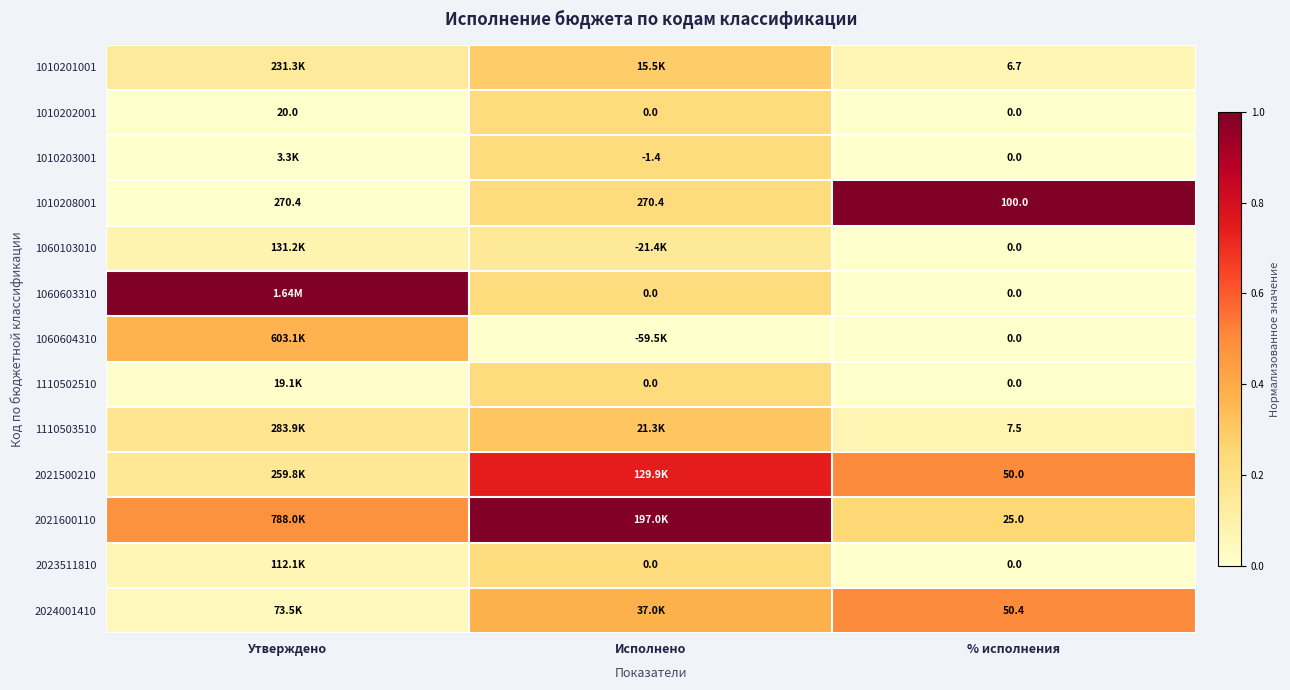

Where does the 1010208001 series first go above 270?

Утверждено